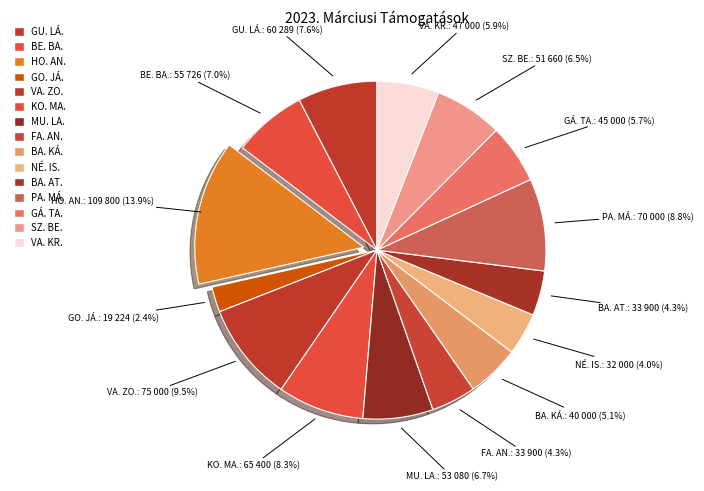

Rank the categories by value from lowest to highest.

GO. JÁ., NÉ. IS., FA. AN., BA. AT., BA. KÁ., GÁ. TA., VA. KR., SZ. BE., MU. LA., BE. BA., GU. LÁ., KO. MA., PA. MÁ., VA. ZO., HO. AN.